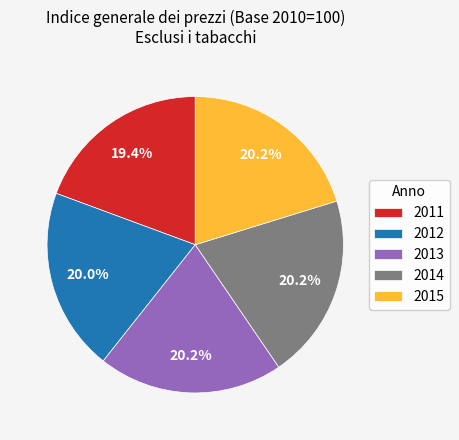

Does 2012 account for over 50% of the chart?

No